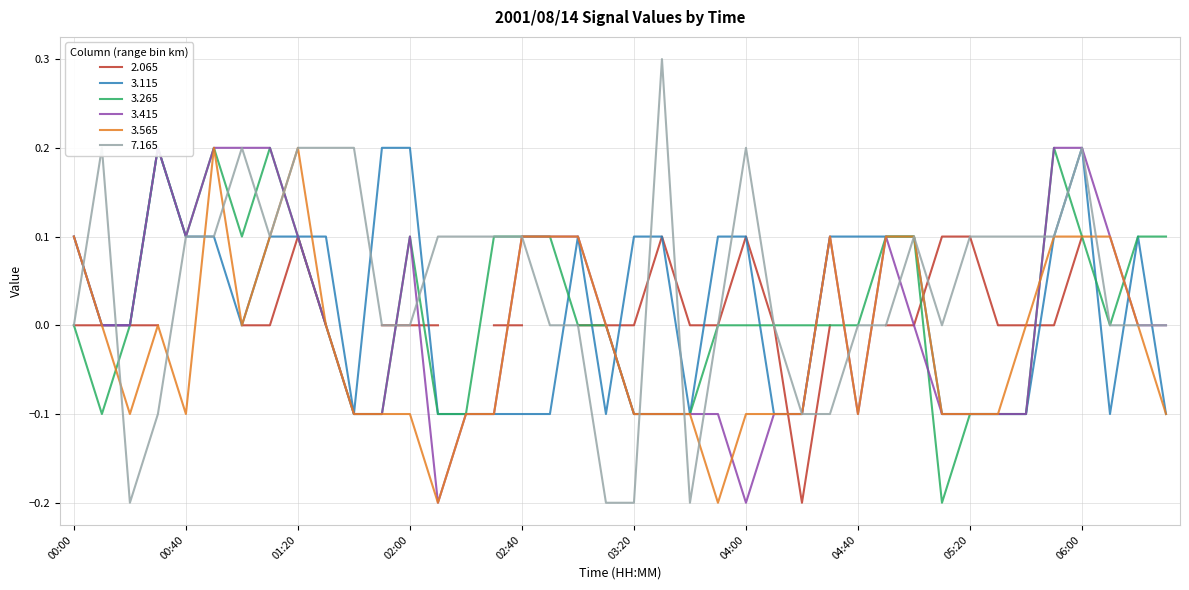

At which category does the chart reach its peak across all series?

03:30